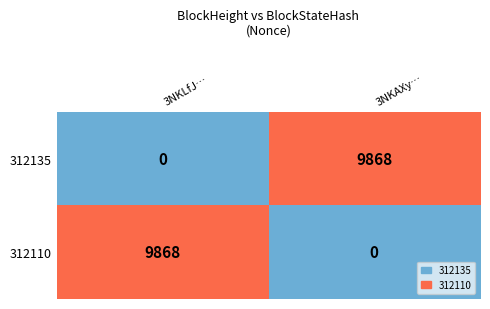

What is the spread (max minus min) of values at 3NKAXy…?

9868